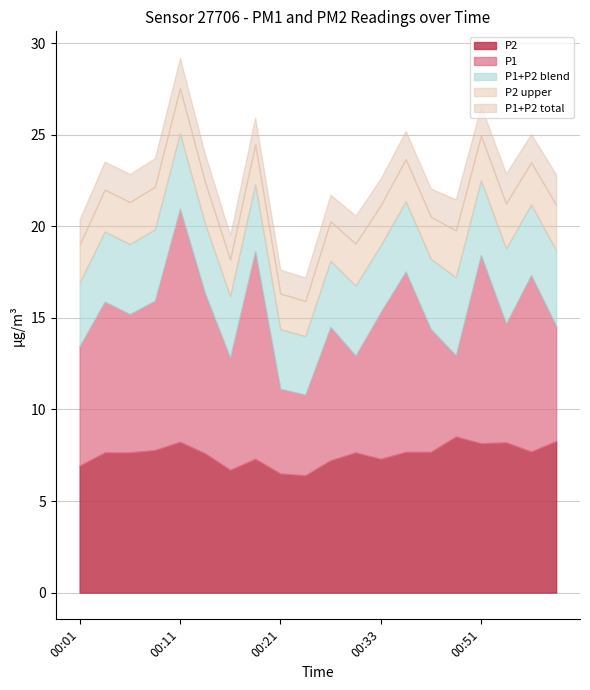

Which series has the largest range (max minus min)?

P1